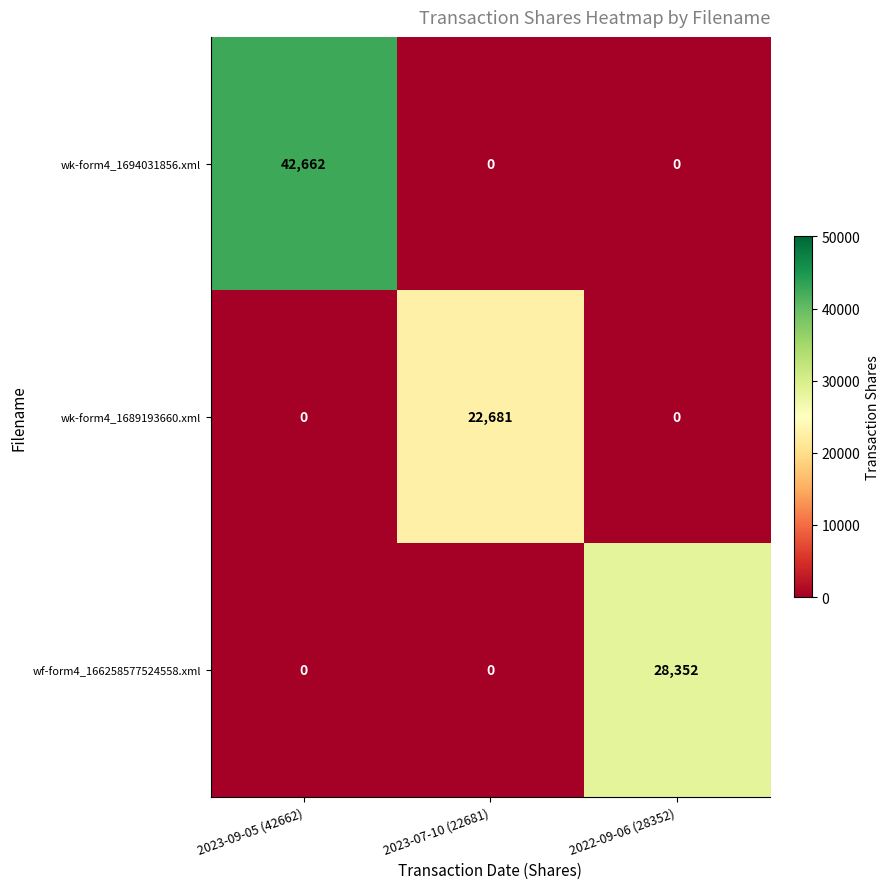

How many series are shown in this chart?

3